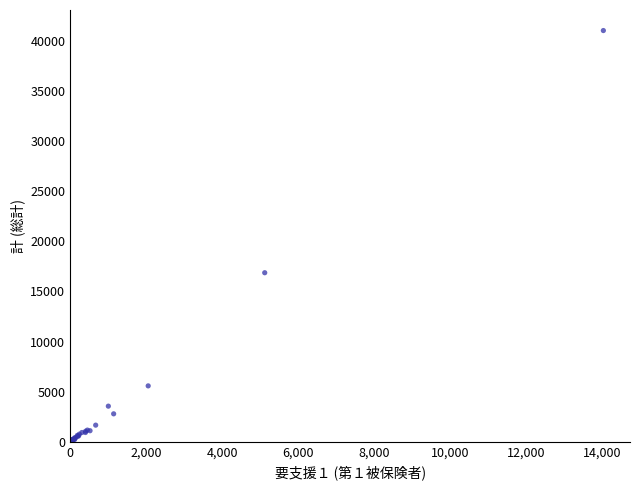

What Y value in the scatter plot is closest to 20541?

16873